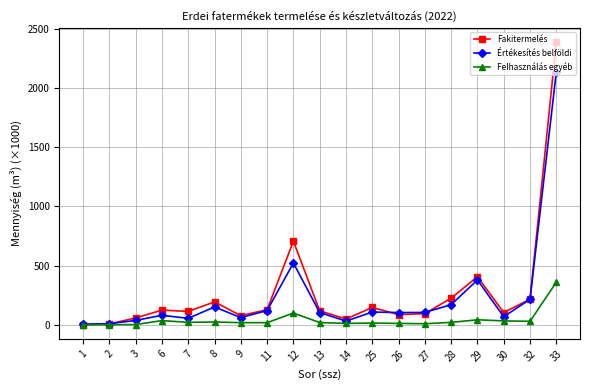

Is the value of Fakitermelés at 6 greater than the value of Felhasználás egyéb at 1?

Yes